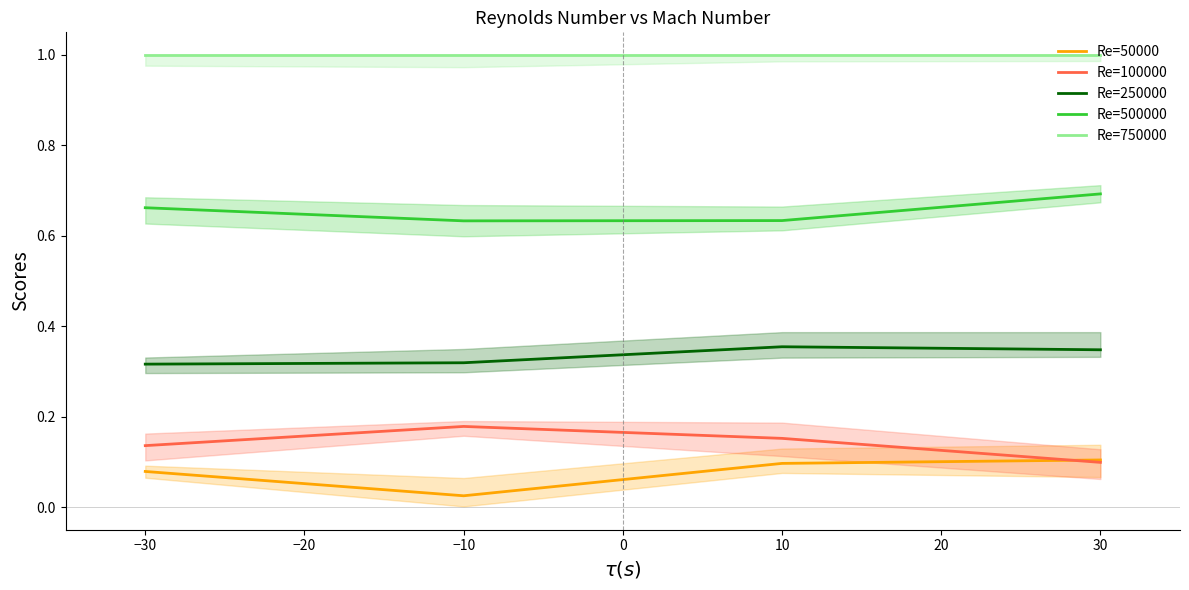

Which category has the lowest value in the Re=50000 series?

−10